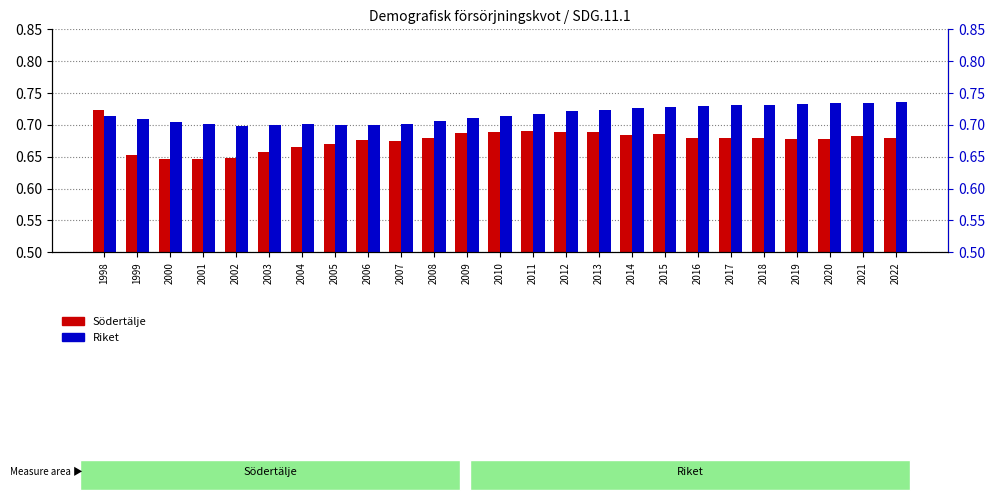

At which category is the sum across all series the highest?

1998